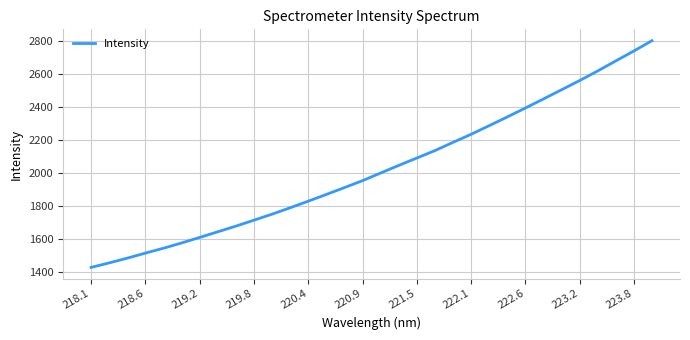

What is the sum of all values?

64786.5